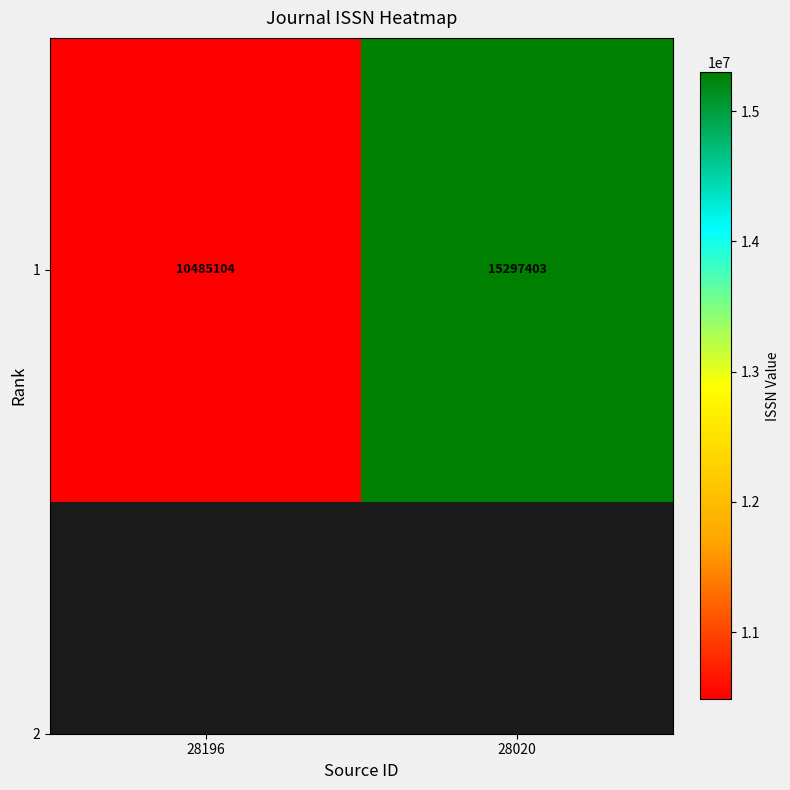

Which has a higher value, 28020 or 28196?

28020